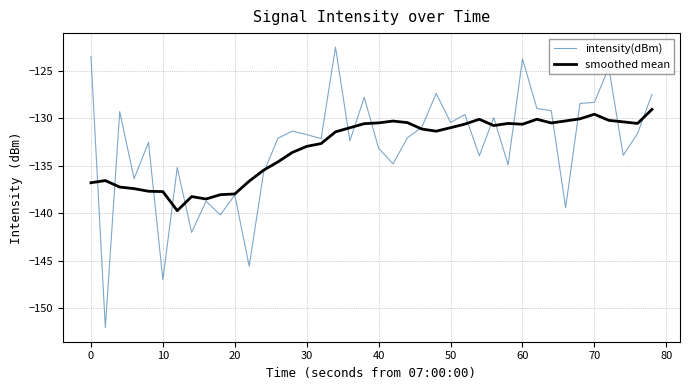

What is the maximum value shown in the chart?

-122.5